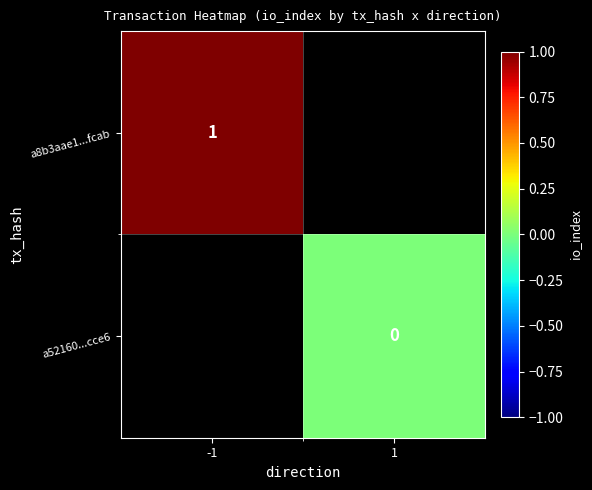

Is it true that a8b3aae1...fcab equals 1 at -1?

True